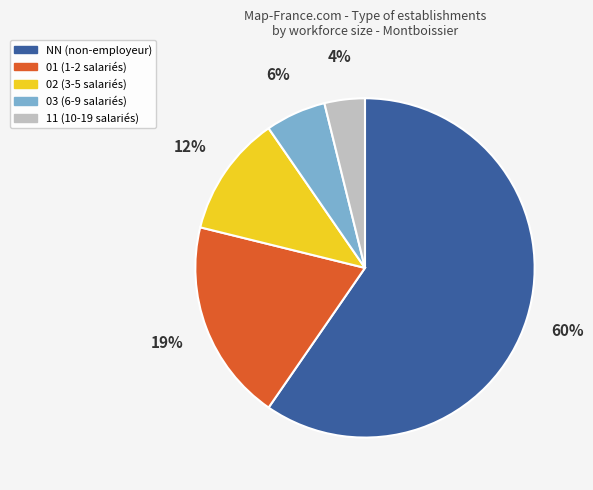

What percentage is the 11 slice, to the nearest percent?

4%